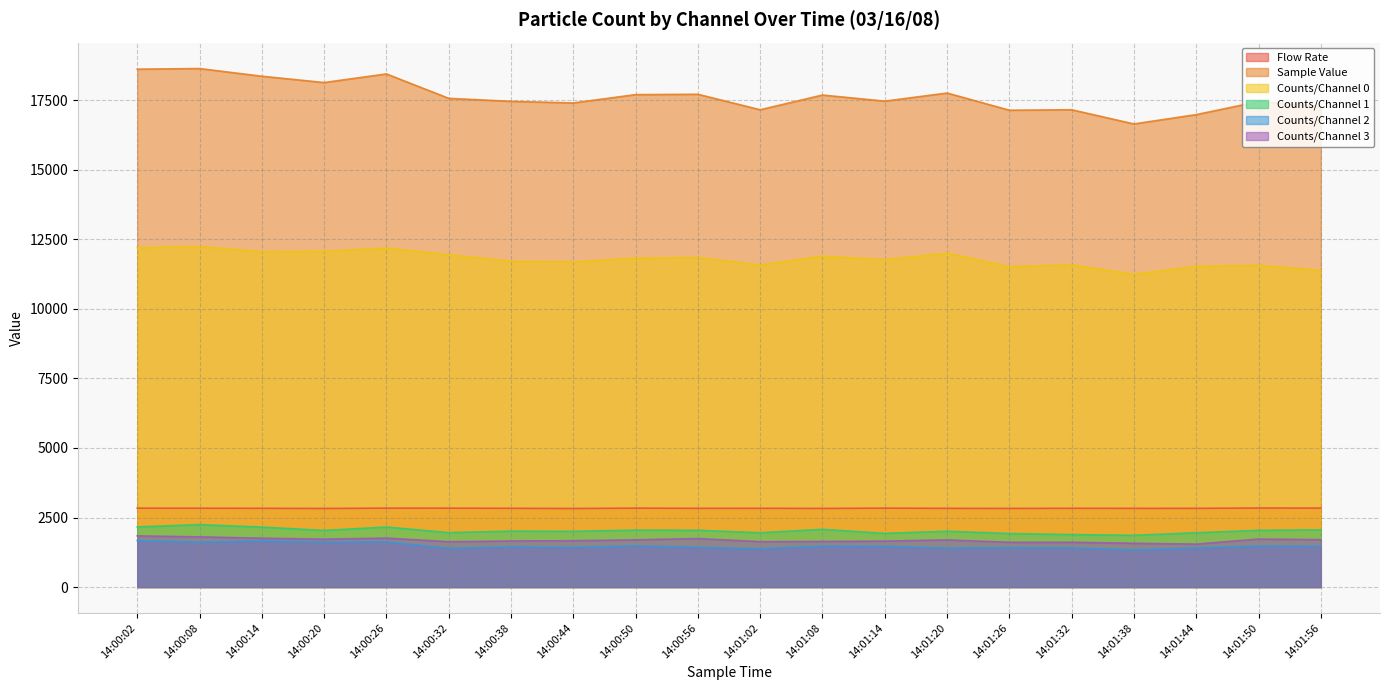

Does the chart have visible grid lines?

Yes